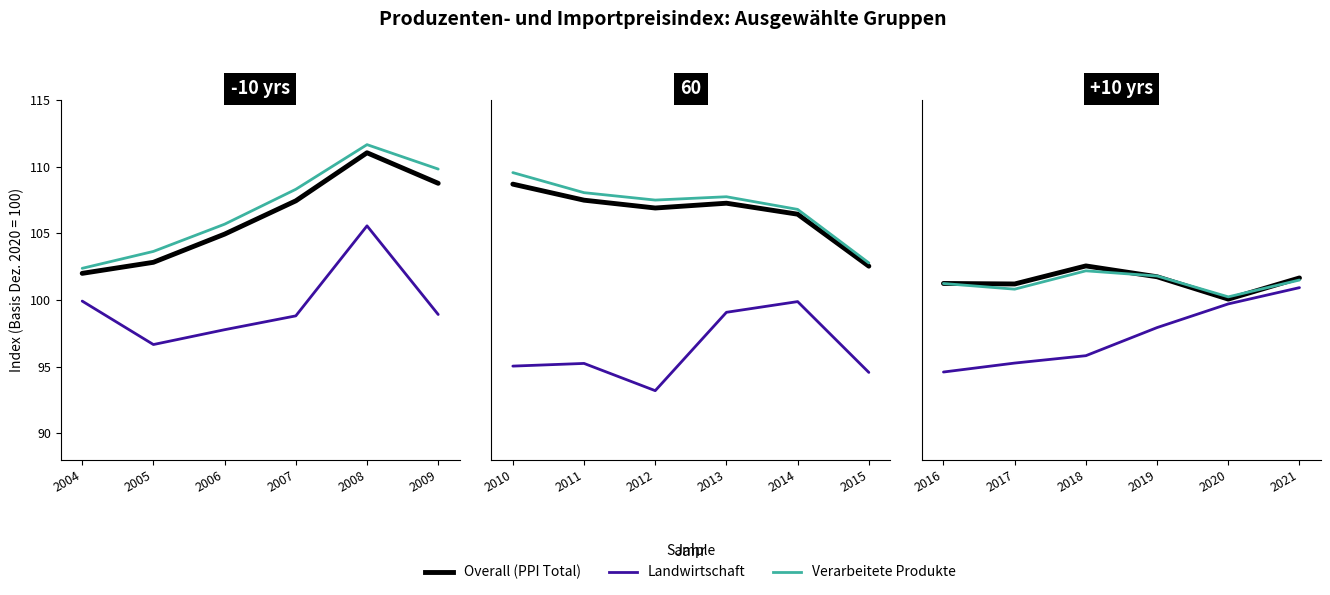

True or false: Land- und forstwirtschaftliche Produkte and Verarbeitete Produkte cross at least once.

False